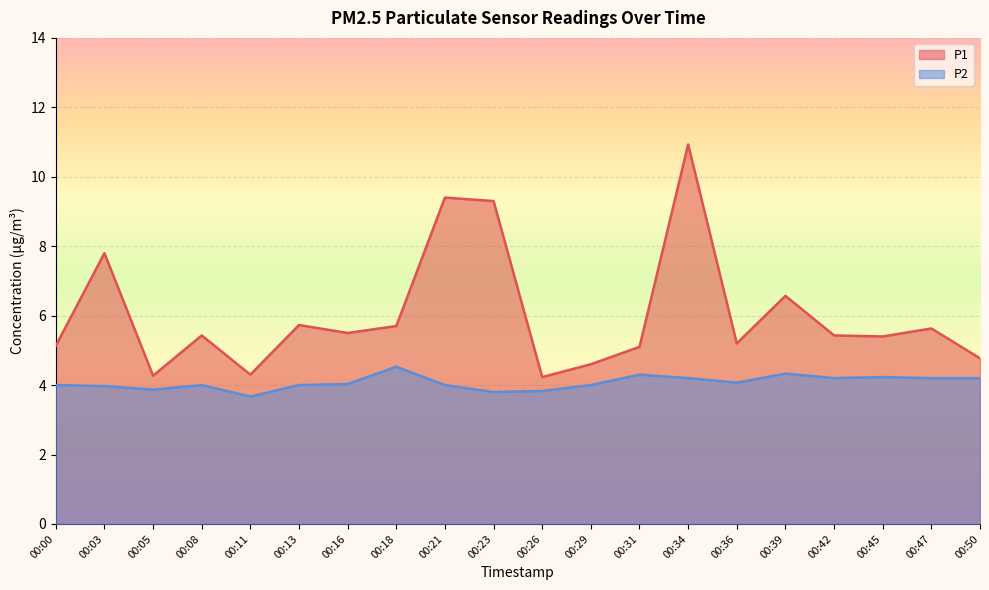

What is the value of the P2 point at the 14th from the left?

4.2